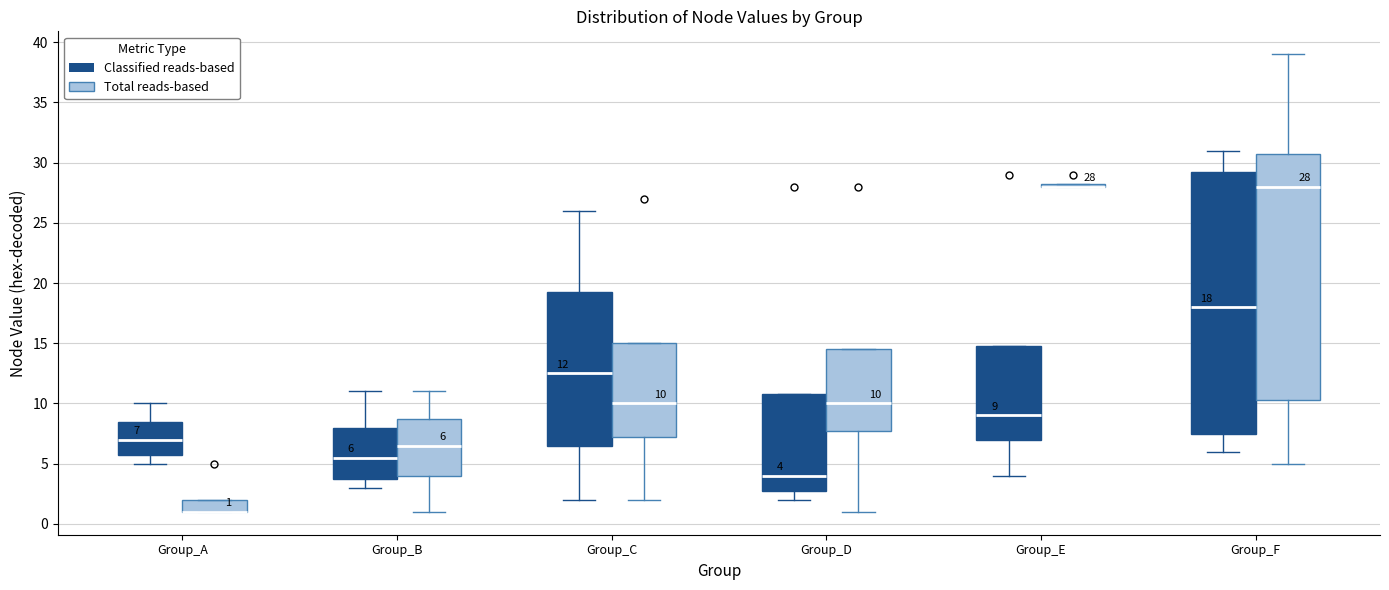

Which box is the tallest, from its lower edge to its upper edge?

Group_F (Classified reads-based)